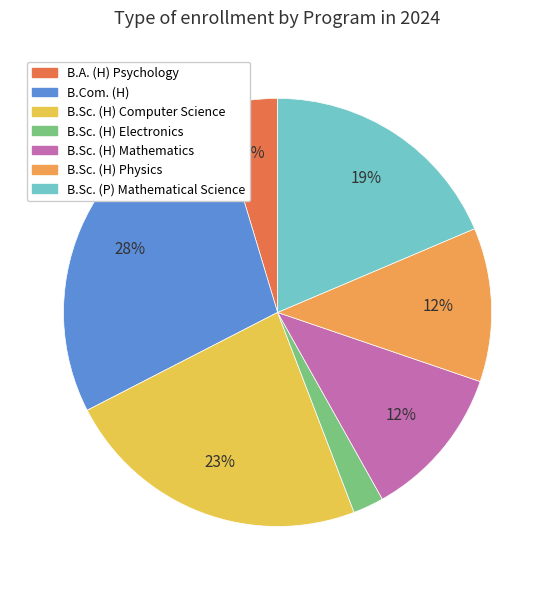

Is B.Sc. (P) Mathematical Science the majority of the pie?

No